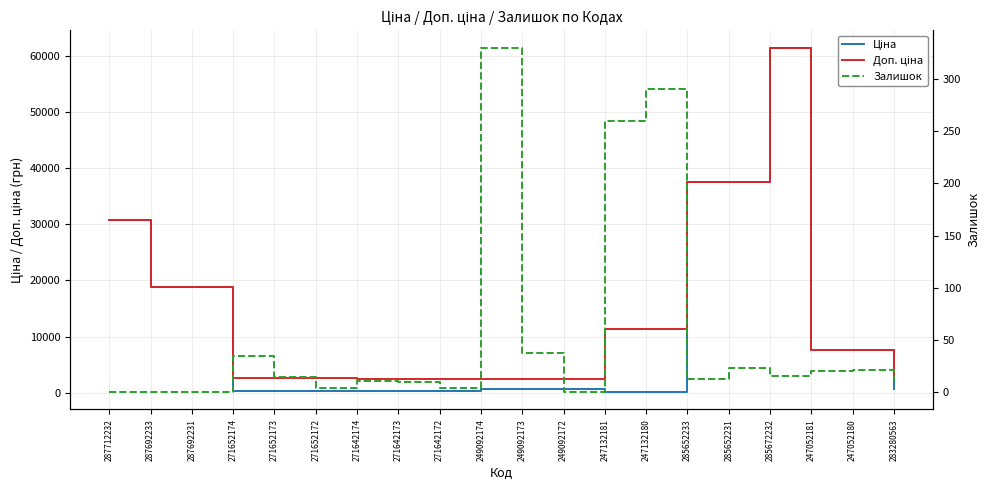

Where is the first local minimum for Залишок?

271652172